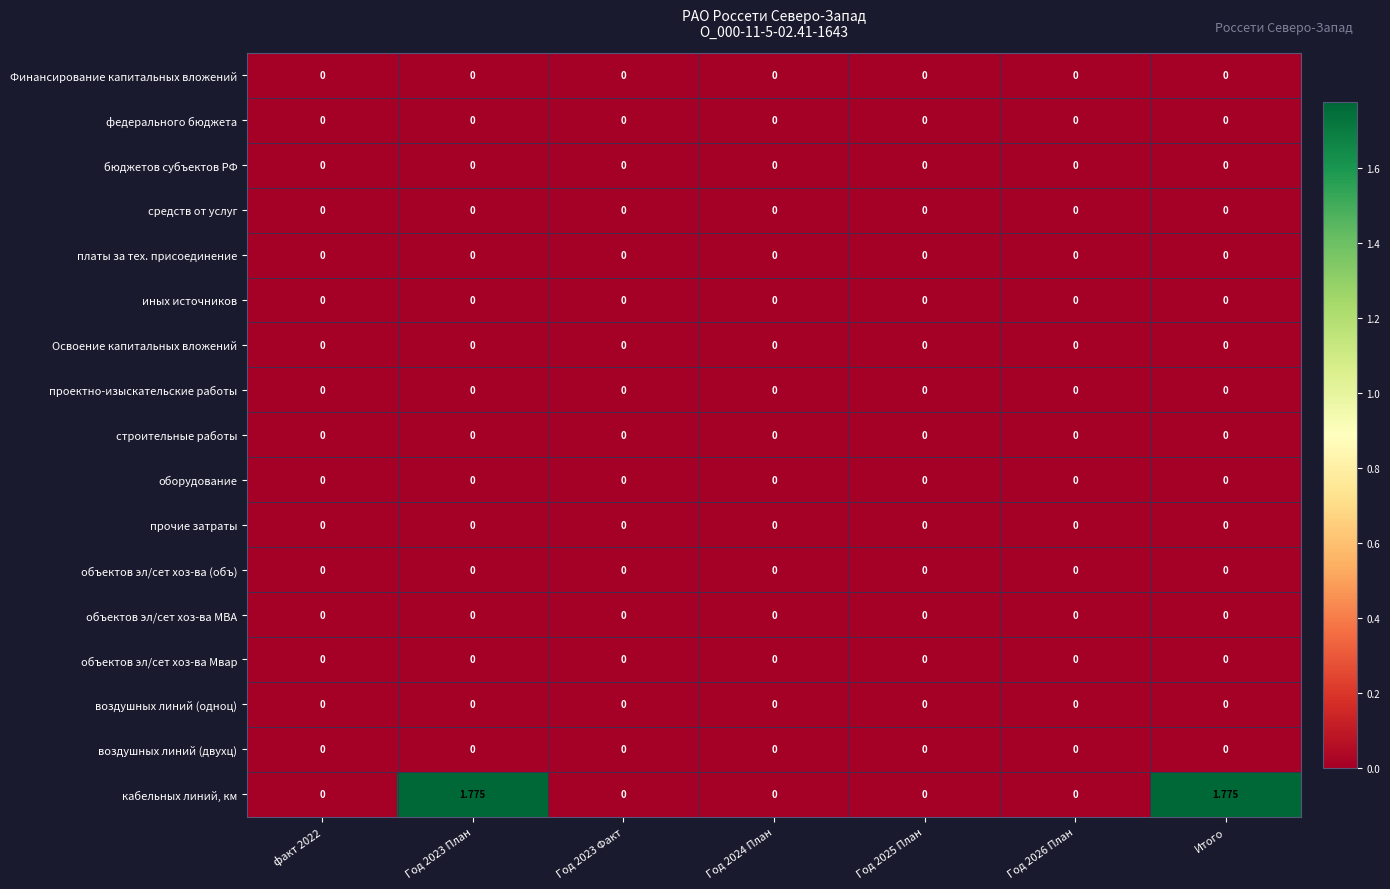

Which series has the largest total across all categories?

кабельных линий, км